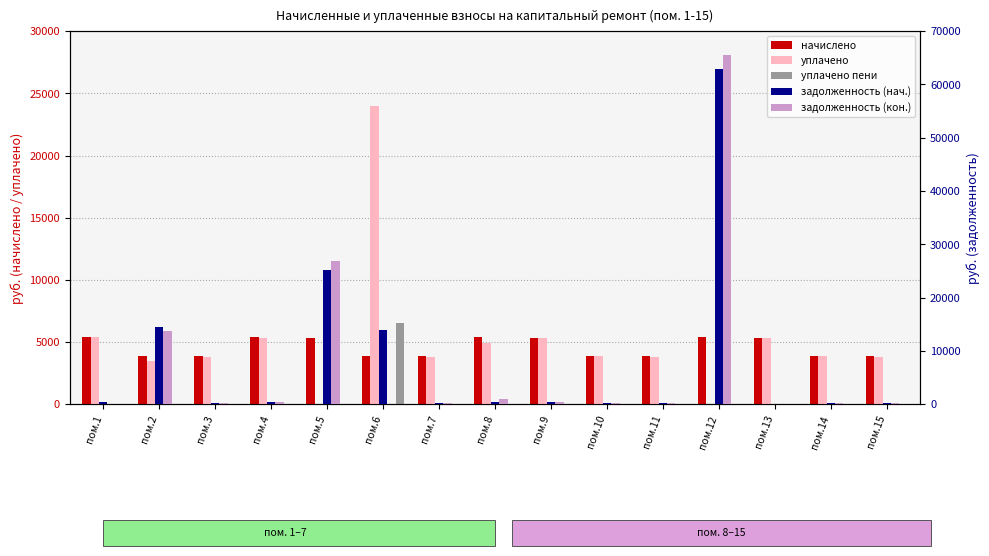

Is it true that начислено equals 2183.3 at пом.3?

False